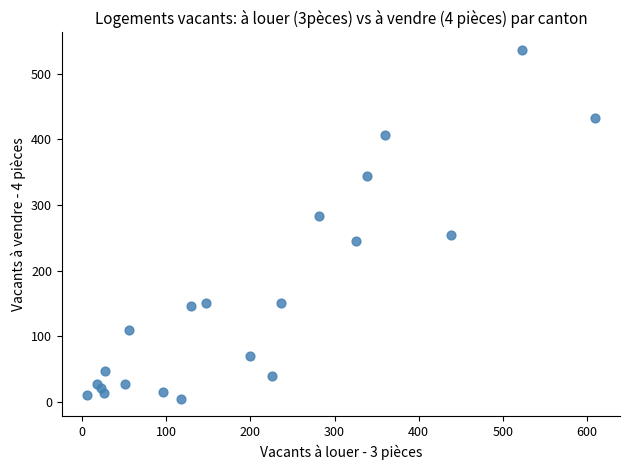

What is the range of Y values (max minus min)?

531